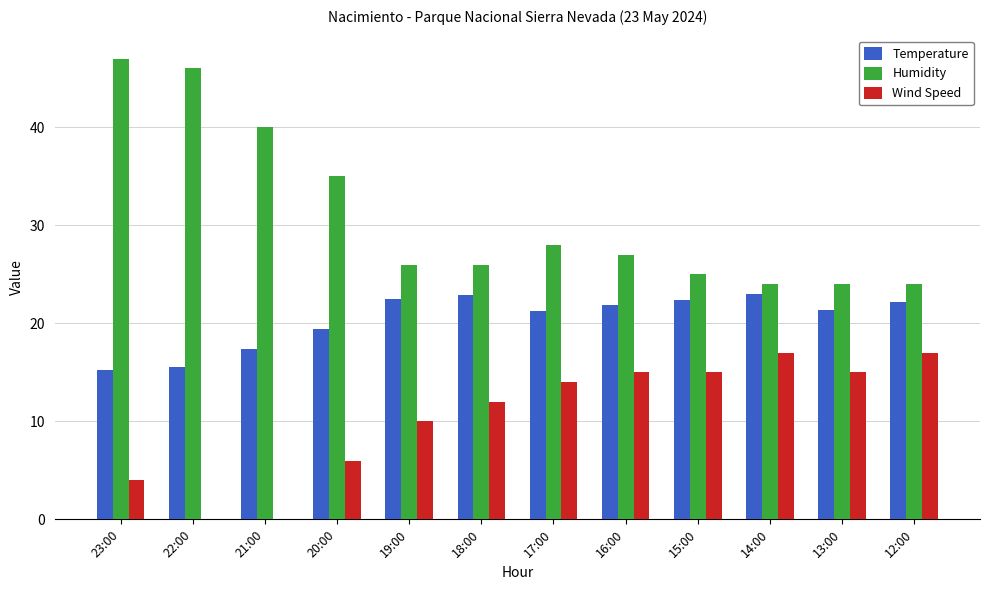

Is the value of Humidity at 20:00 greater than the value of Wind Speed at 22:00?

Yes